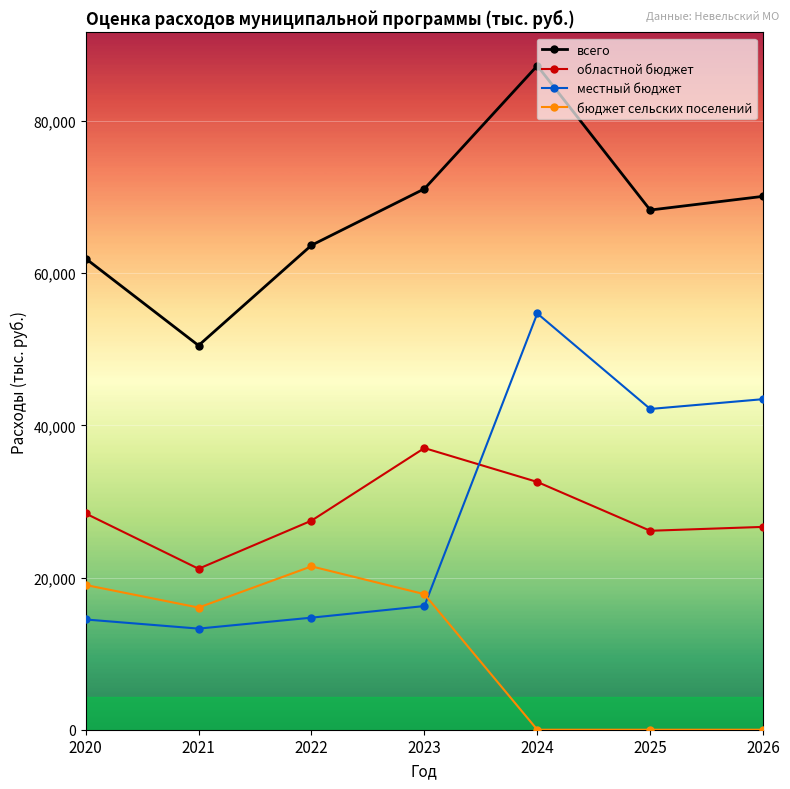

What is the value of the местный бюджет point at the 4th from the left?

16254.7